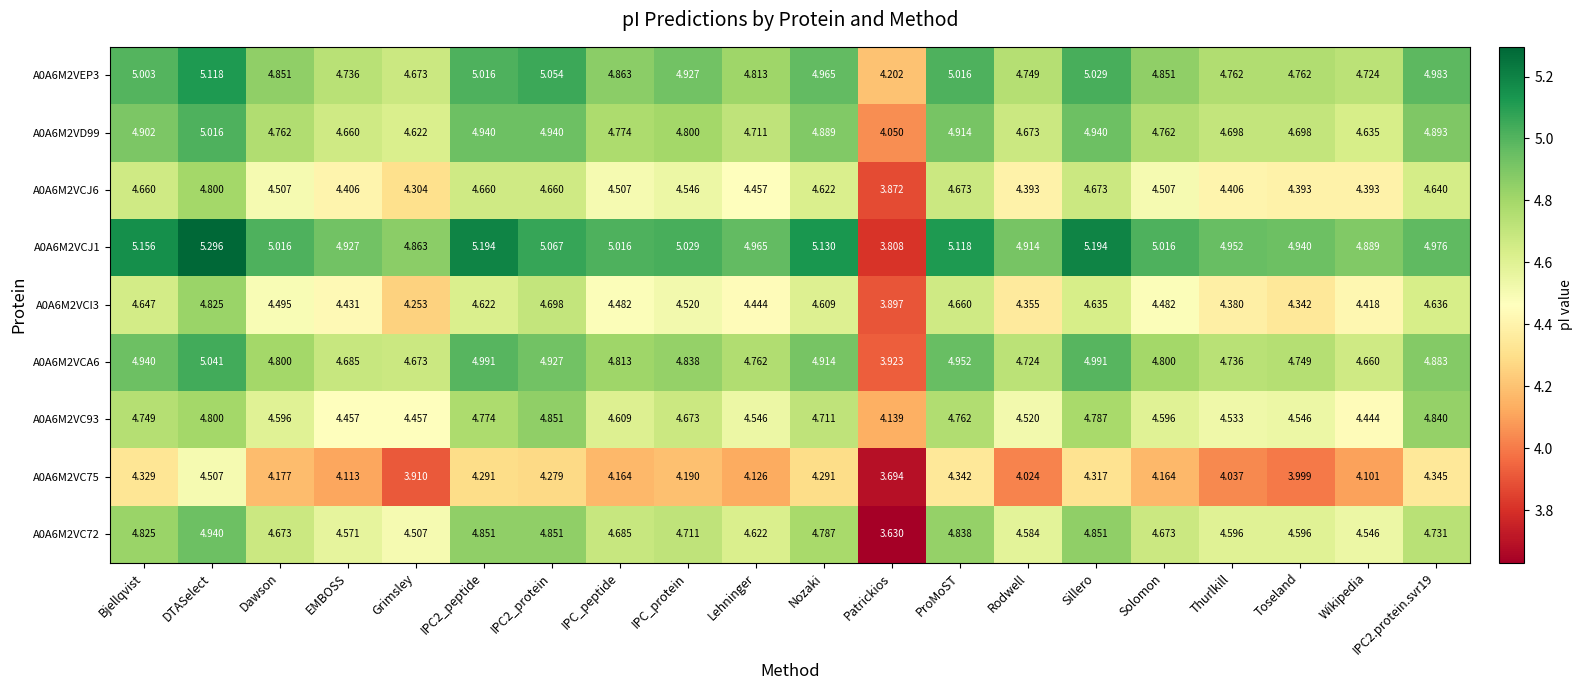

Where is A0A6M2VCI3 nearest to the value 4?

Patrickios